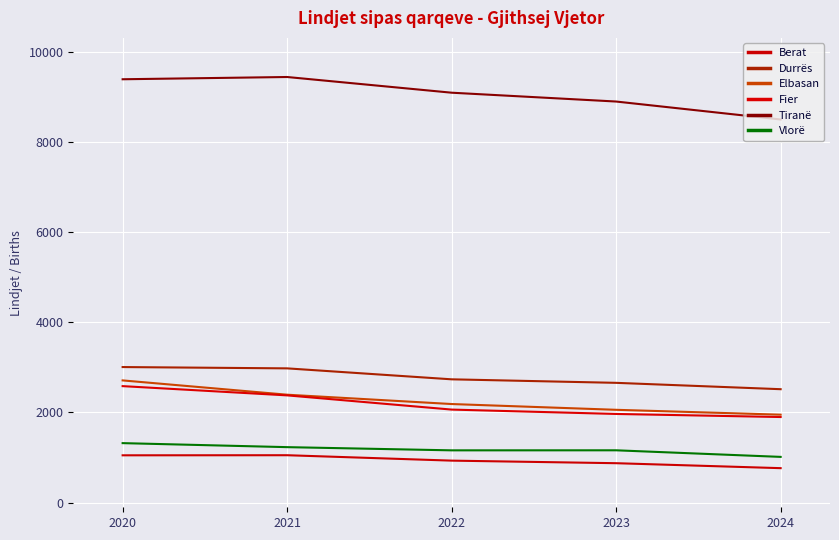

Reading left to right, what are all the values shown in this chart?

Berat: 2020=1048	2021=1050	2022=930	2023=873	2024=763
Durrës: 2020=3005	2021=2976	2022=2733	2023=2655	2024=2514
Elbasan: 2020=2709	2021=2392	2022=2185	2023=2057	2024=1949
Fier: 2020=2582	2021=2377	2022=2062	2023=1965	2024=1897
Tiranë: 2020=9387	2021=9437	2022=9089	2023=8893	2024=8495
Vlorë: 2020=1318	2021=1229	2022=1158	2023=1159	2024=1013